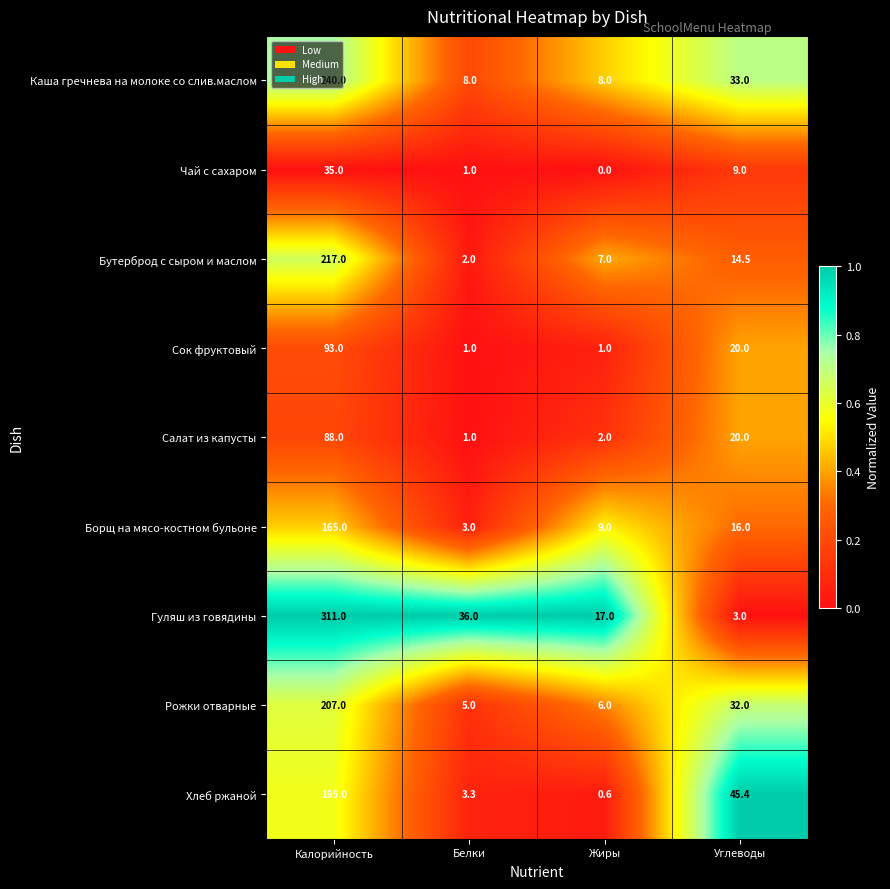

What is the spread (max minus min) of values at Углеводы?

42.4